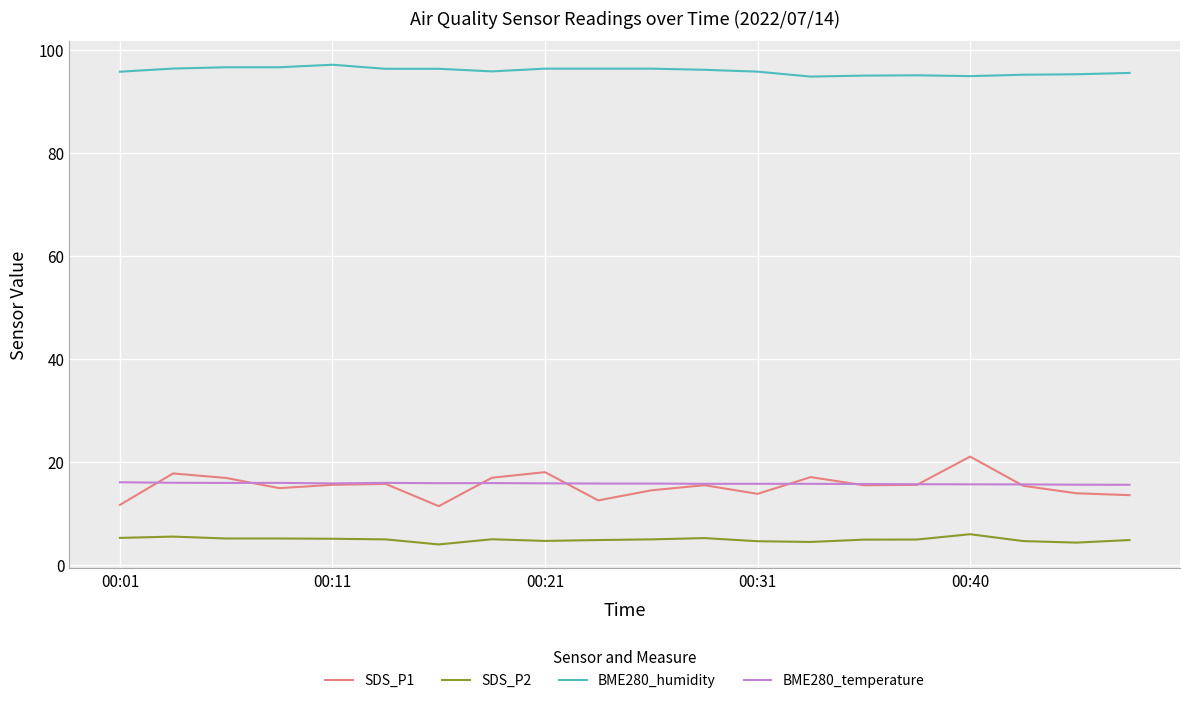

Rank the series by their maximum value, from highest to lowest.

BME280_humidity, SDS_P1, BME280_temperature, SDS_P2